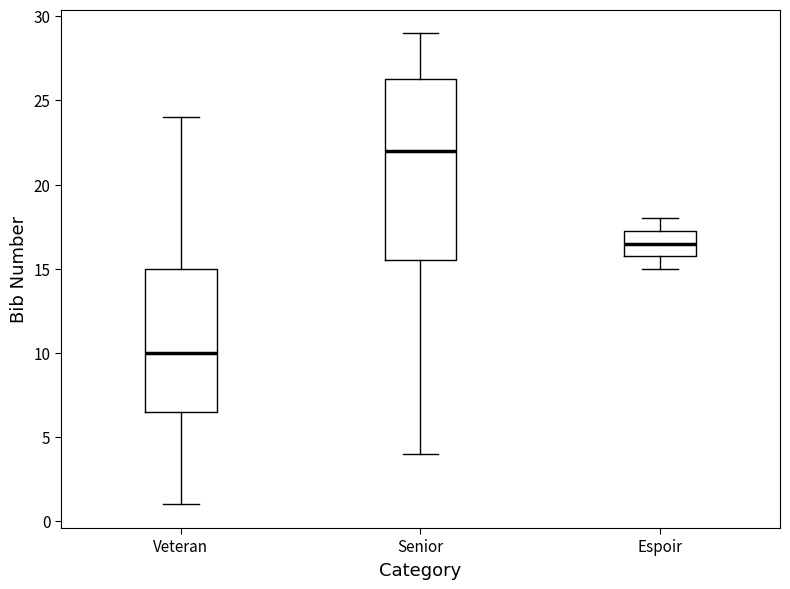

Comparing the boxes themselves (not the whiskers), which one is the tallest?

Senior